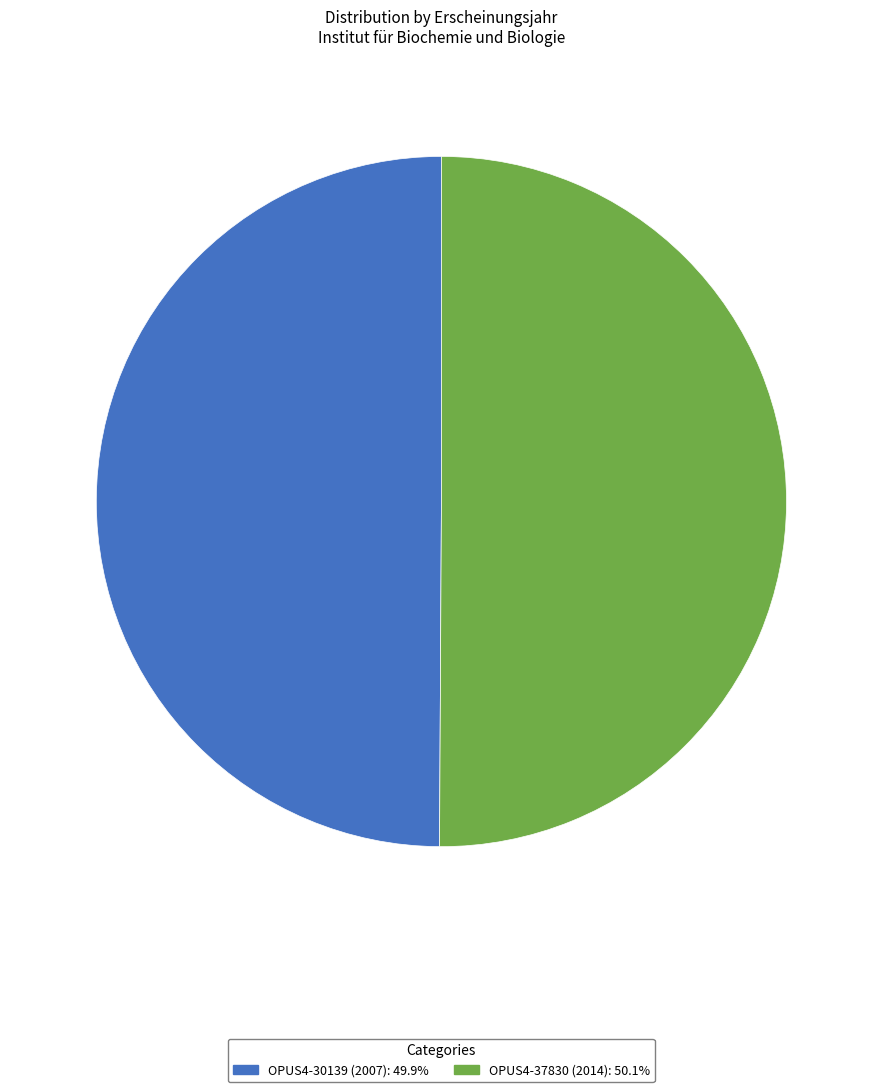

Do OPUS4-37830 (2014) and OPUS4-30139 (2007) together represent more than half of the pie?

Yes